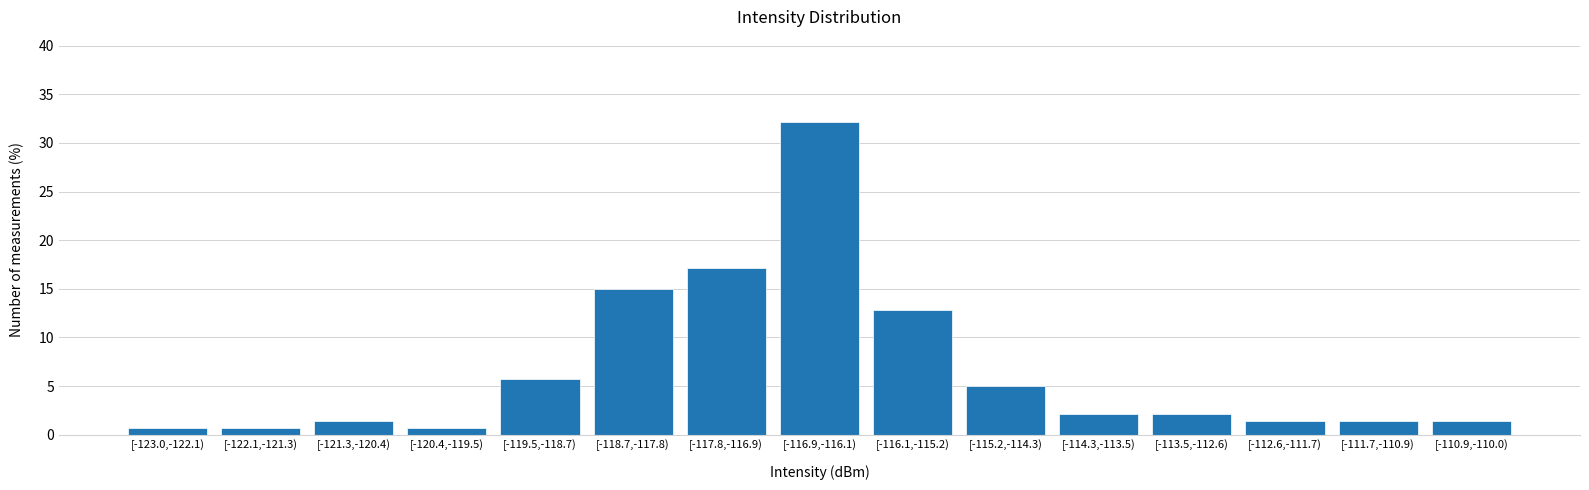

Reading left to right, extract all data points from this chart.

0.7	0.7	1.4	0.7	5.7	15.0	17.1	32.1	12.9	5.0	2.1	2.1	1.4	1.4	1.4